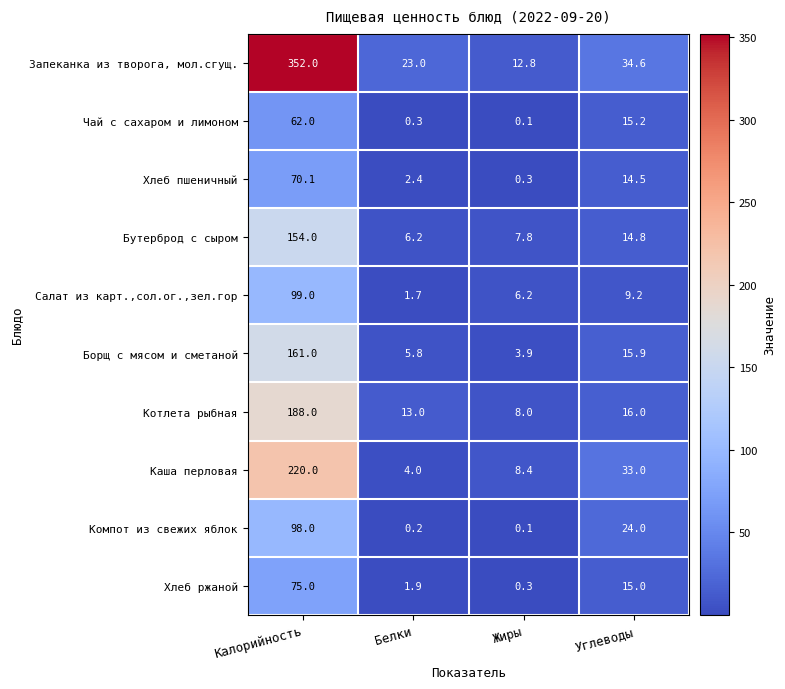

List the series in order of their peak value, highest first.

Запеканка из творога, мол.сгущ., Каша перловая, Котлета рыбная, Борщ с мясом и сметаной, Бутерброд с сыром, Салат из карт.,сол.ог.,зел.гор, Компот из свежих яблок, Хлеб ржаной, Хлеб пшеничный, Чай с сахаром и лимоном